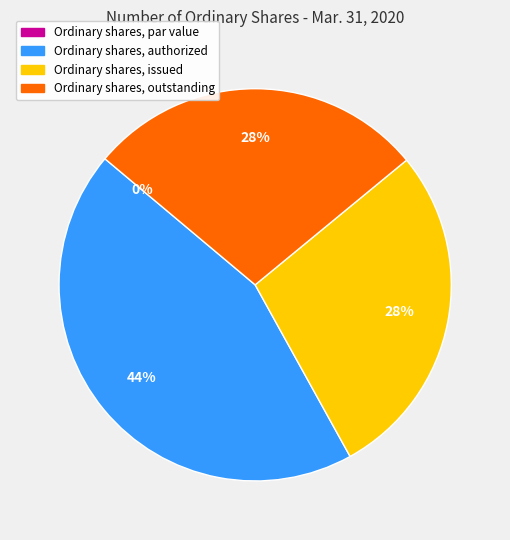

Which slice is the largest?

Ordinary shares, shares authorized